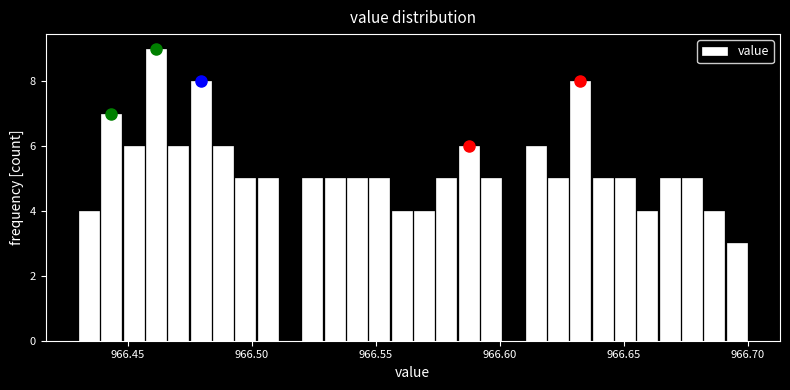

Around what value on the x-axis is the tallest bar? Give the approximate position of its centre, as read against the axis.

966.460